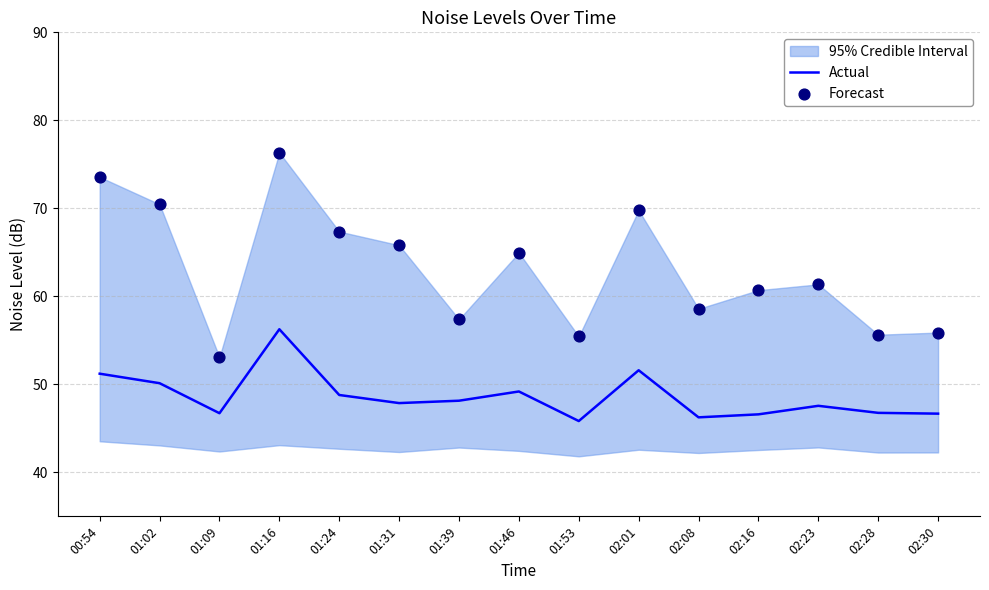

Is it true that Actual equals 67.8 at 02:28?

False